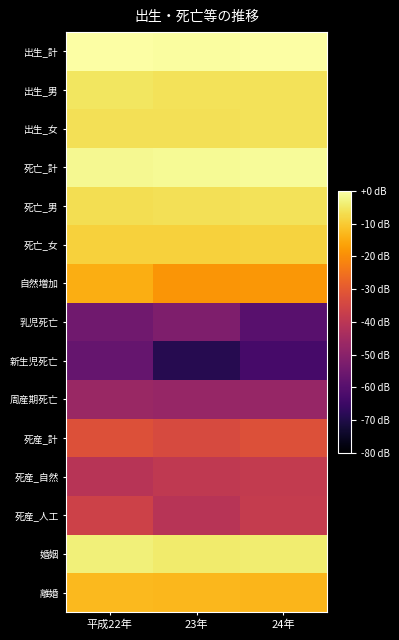

Reading left to right, list all the values displayed in this chart.

出生_計: 平成22年=0.0	23年=-0.3	24年=-0.1
出生_男: 平成22年=-5.6	23年=-6.2	24年=-6.0
出生_女: 平成22年=-6.5	23年=-6.5	24年=-6.2
死亡_計: 平成22年=-1.8	23年=-1.4	24年=-1.2
死亡_男: 平成22年=-6.8	23年=-6.3	24年=-6.0
死亡_女: 平成22年=-8.9	23年=-8.8	24年=-8.6
自然増加: 平成22年=-14.6	23年=-18.7	24年=-18.4
乳児死亡: 平成22年=-55.0	23年=-52.1	24年=-59.4
新生児死亡: 平成22年=-56.9	23年=-69.0	24年=-62.9
周産期死亡: 平成22年=-46.7	23年=-47.4	24年=-47.4
死産_計: 平成22年=-32.1	23年=-33.7	24年=-32.1
死産_自然: 平成22年=-40.7	23年=-38.9	24年=-38.3
死産_人工: 平成22年=-36.1	23年=-40.7	24年=-37.8
婚姻: 平成22年=-3.6	23年=-4.4	24年=-4.3
離婚: 平成22年=-12.7	23年=-12.9	24年=-13.3